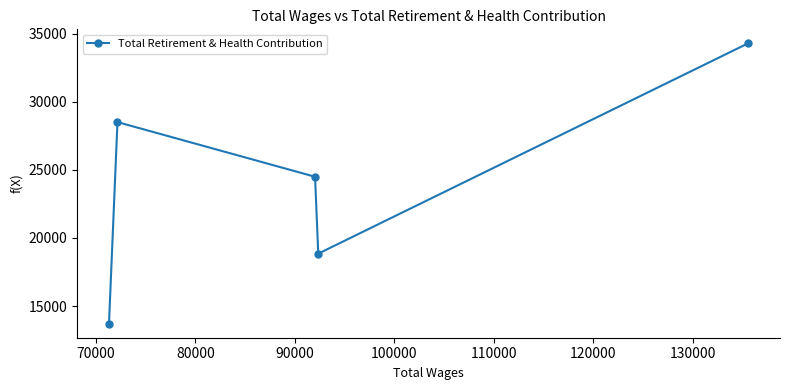

What is the greatest value displayed?

34302